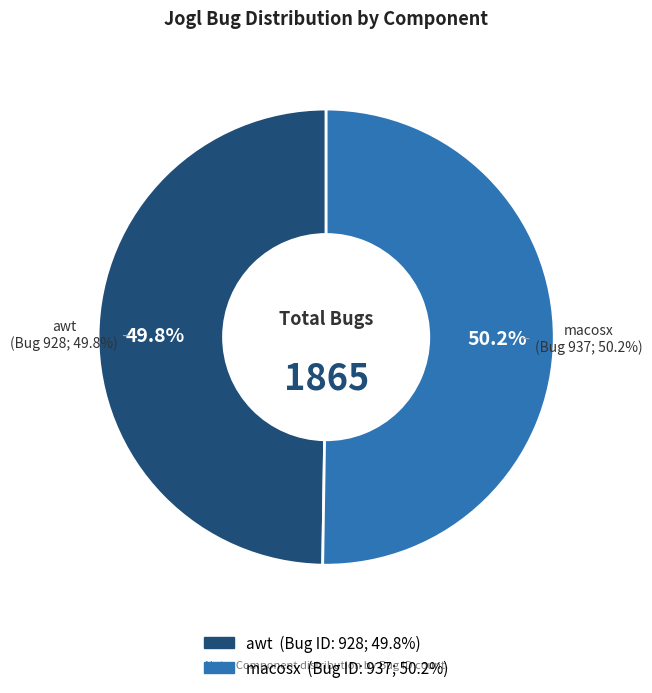

Does awt represent more than half of the total?

No